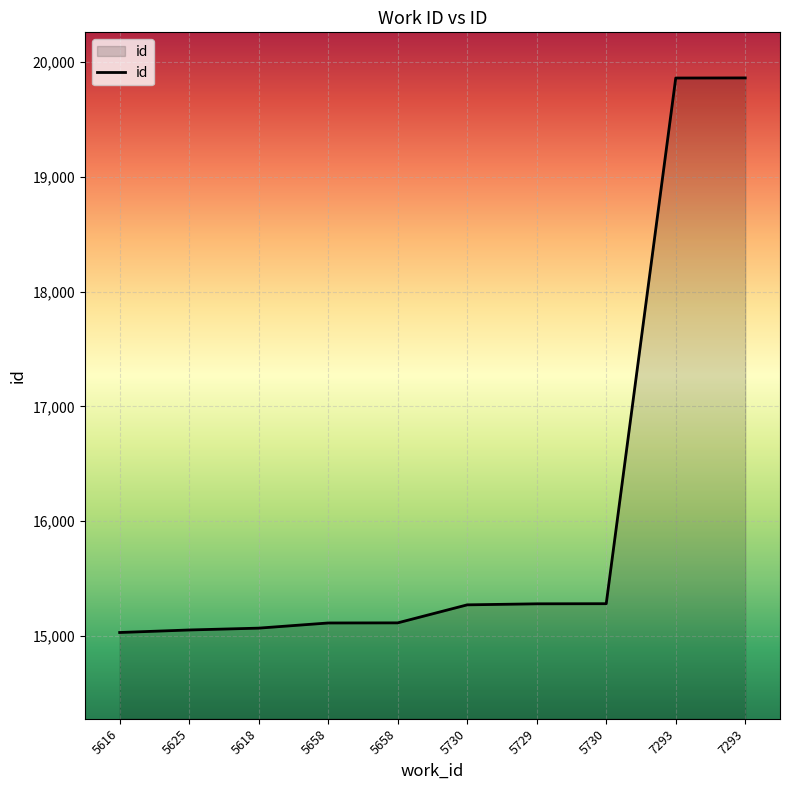

How many values are below 15270?

5